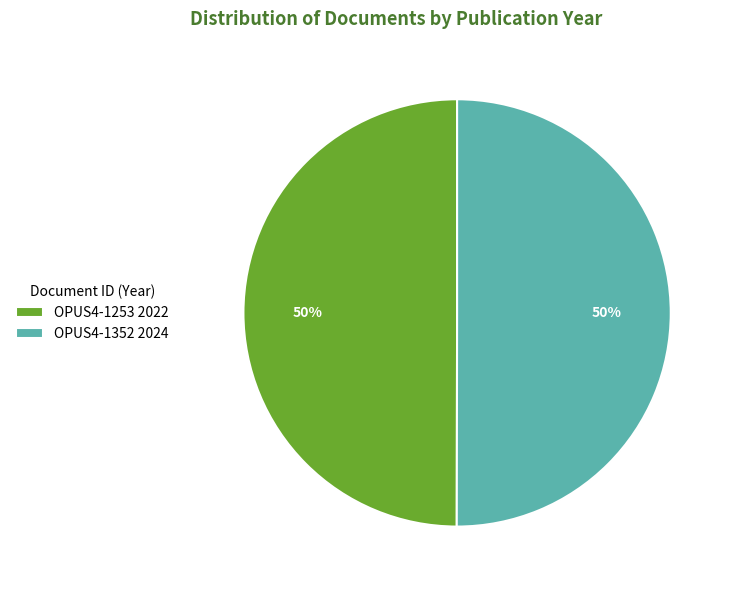

What is the ratio of the value at OPUS4-1352 2024 to the value at OPUS4-1253 2022?

1.0